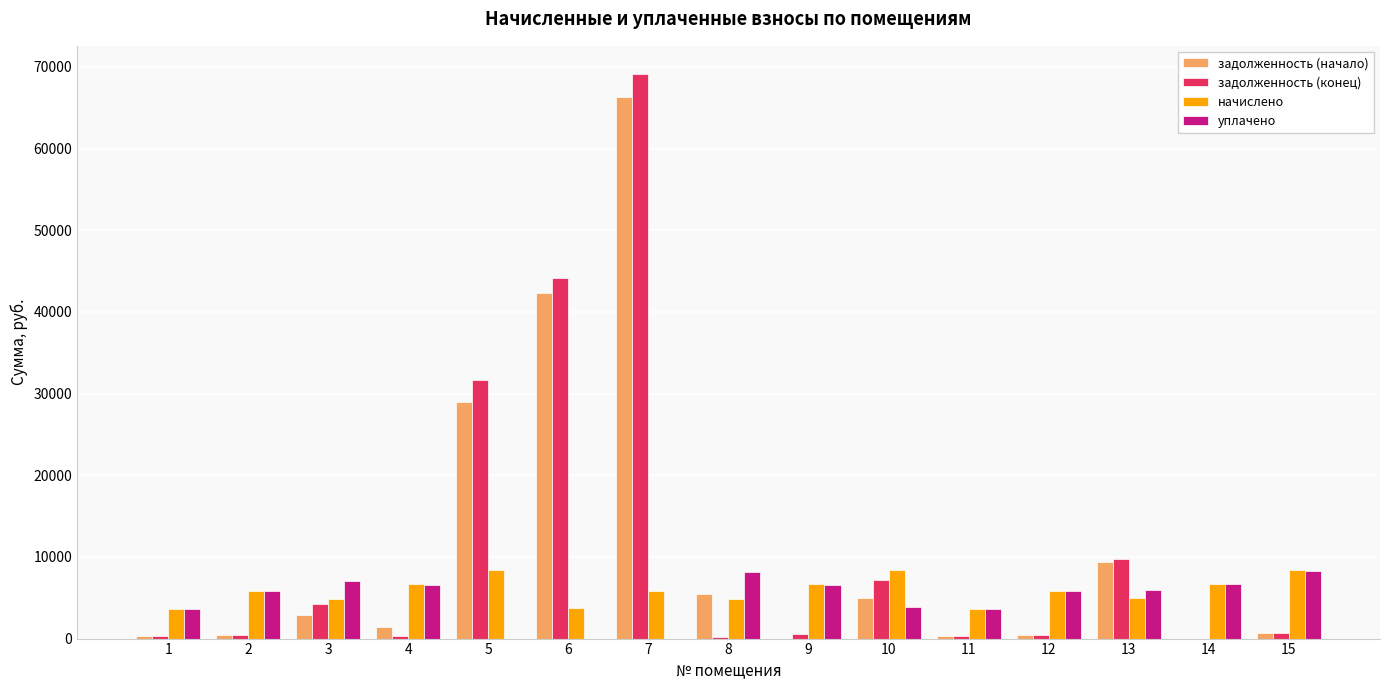

At which label is задолженность (конец) closest to 34562?

5